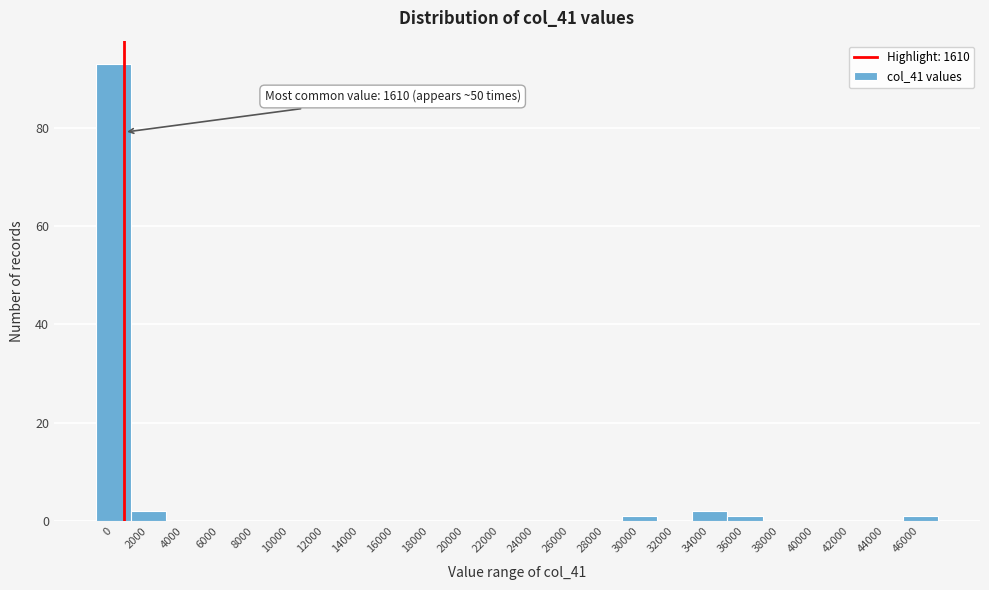

Reading left to right, extract all data points from this chart.

0=93	2000=2	4000=0	6000=0	8000=0	10000=0	12000=0	14000=0	16000=0	18000=0	20000=0	22000=0	24000=0	26000=0	28000=0	30000=1	32000=0	34000=2	36000=1	38000=0	40000=0	42000=0	44000=0	46000=1